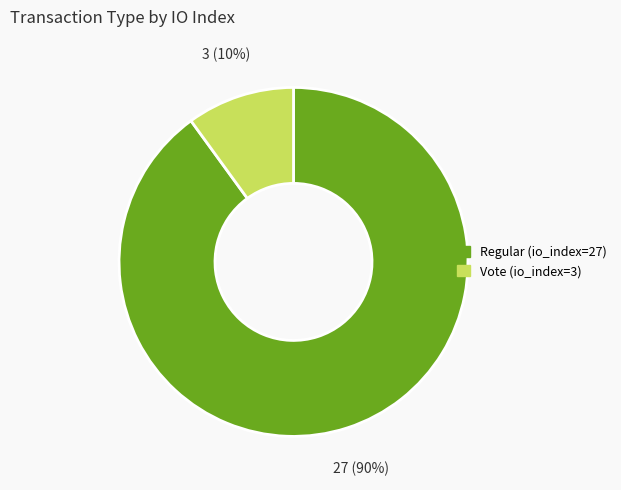

To the nearest percent, what is the combined percentage of Vote (io_index=3) and Regular (io_index=27)?

100%